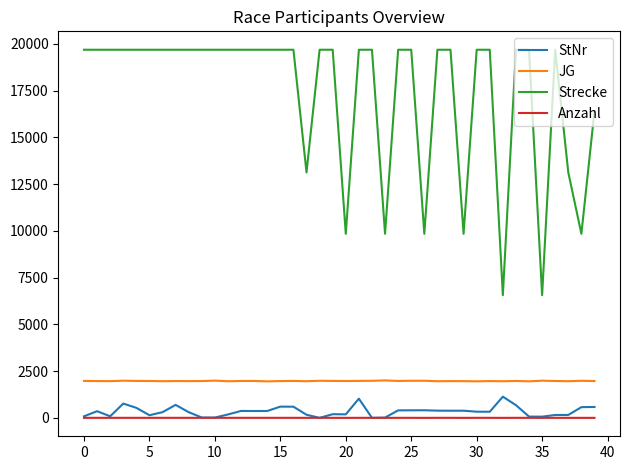

True or false: JG has more than 2 points higher than both neighbors.

True